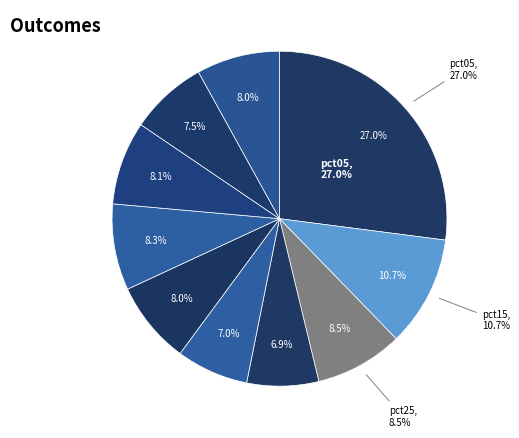

Count the number of slices in the pie.

10